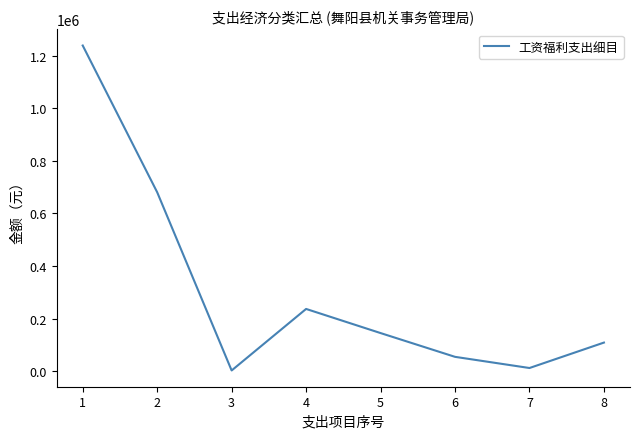

Which has a higher value, 5 or 1?

1